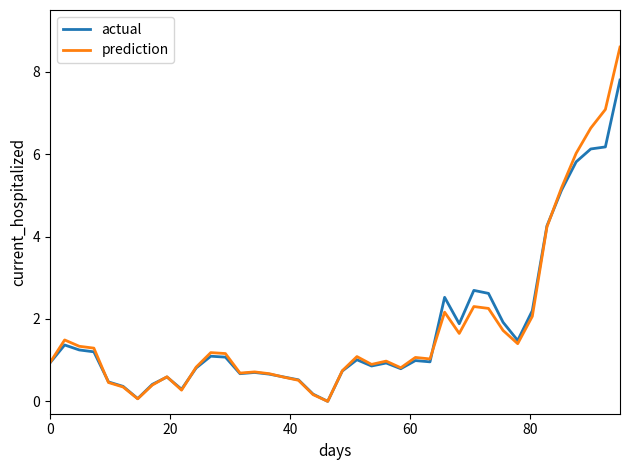

What is the sum of all prediction values?

71.6